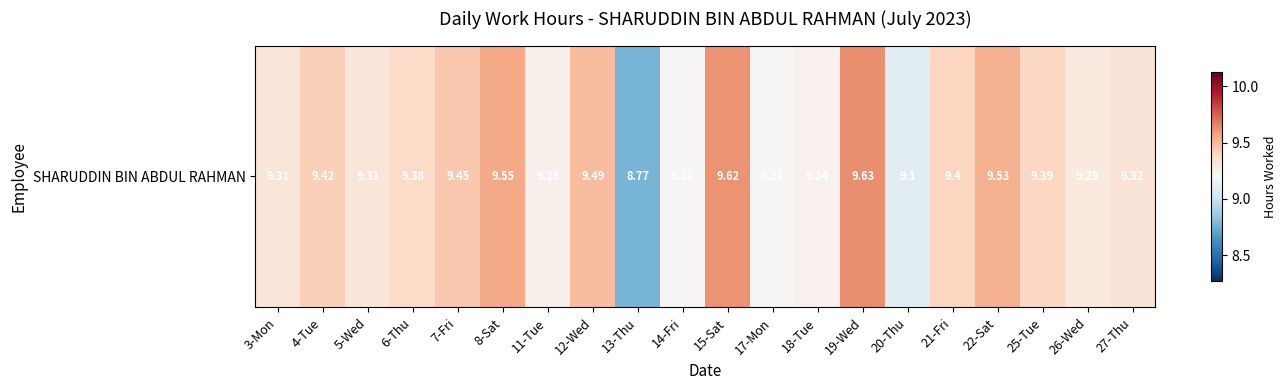

Which has a higher value, 22-Sat or 14-Fri?

22-Sat